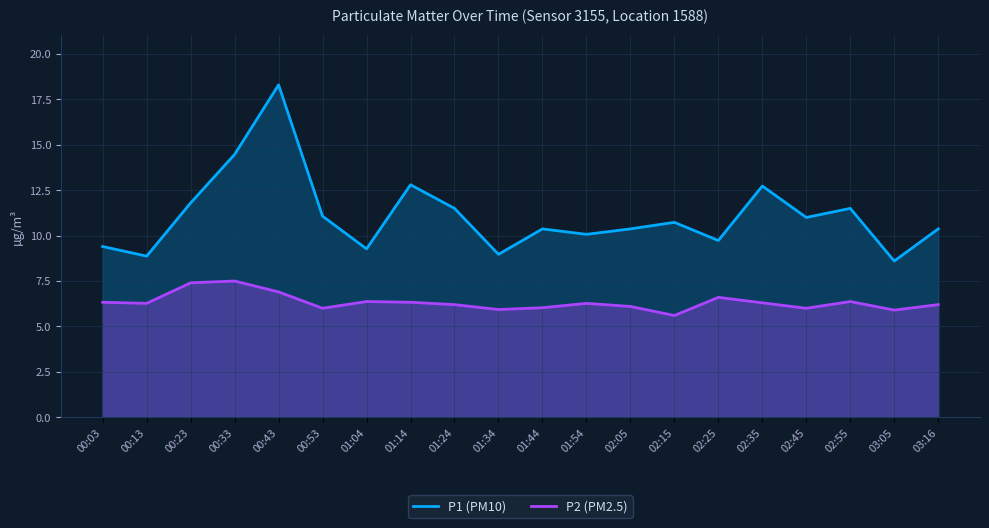

What is the difference between the highest and lowest values at 03:05?

2.7